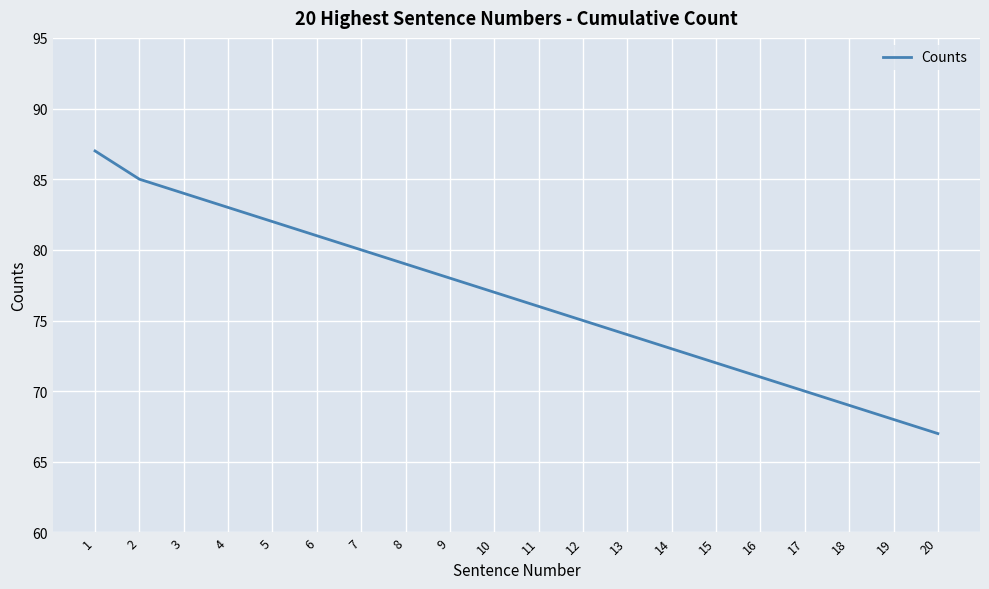

Rank the categories by value from lowest to highest.

20, 19, 18, 17, 16, 15, 14, 13, 12, 11, 10, 9, 8, 7, 6, 5, 4, 3, 2, 1